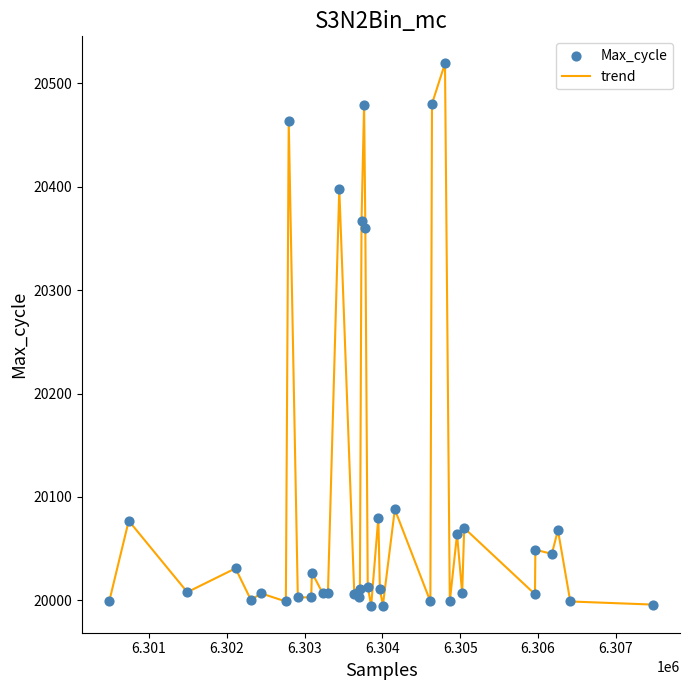

What is the difference between the maximum and minimum values?

524